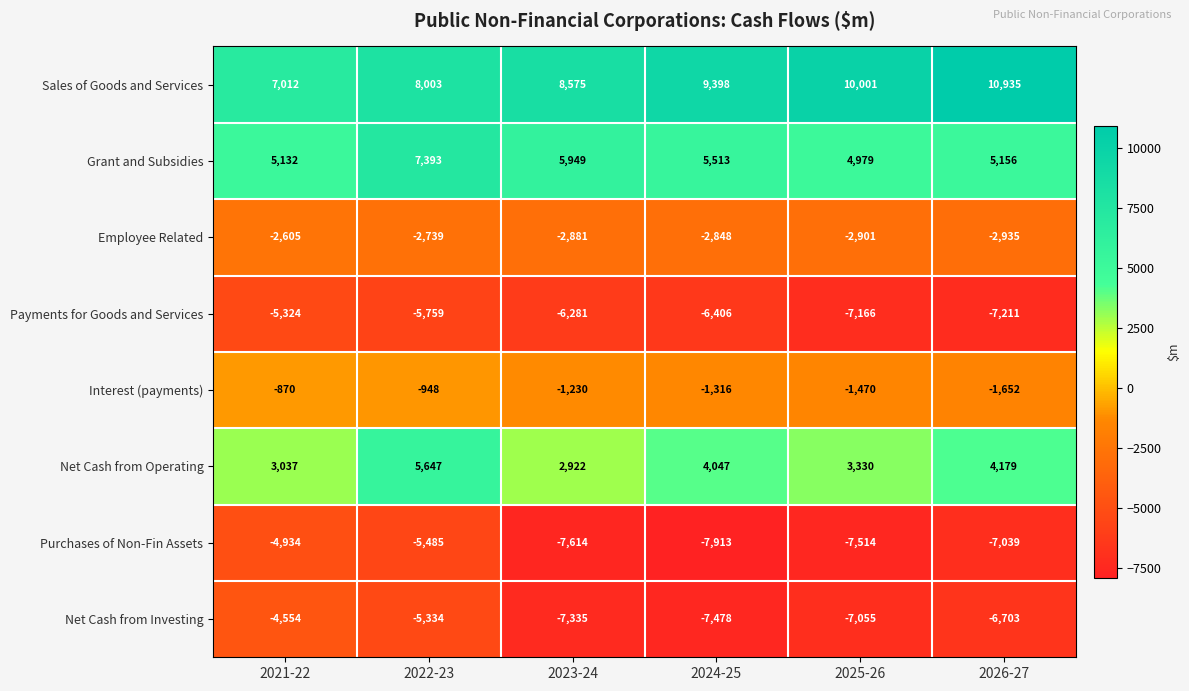

What is the difference between the Net Cash from Operating values at 2022-23 and 2025-26?

2317